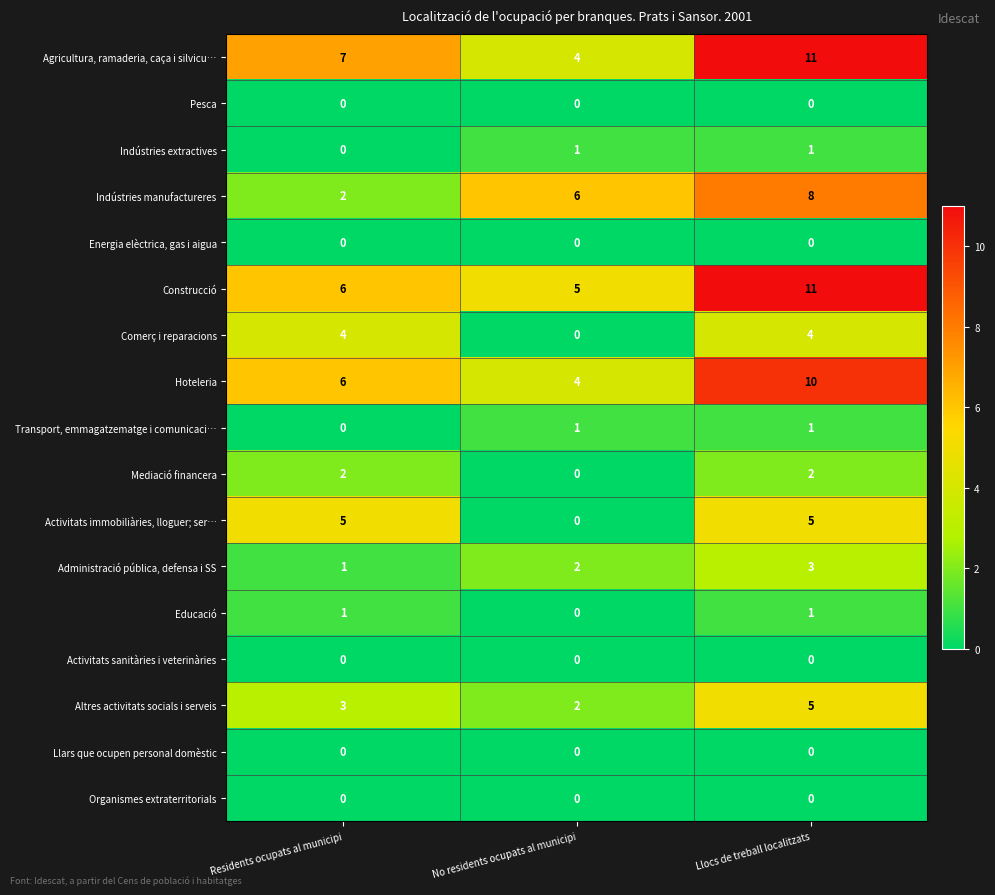

The Administració pública, defensa i SS series shows 3 at Llocs de treball localitzats. True or false?

True